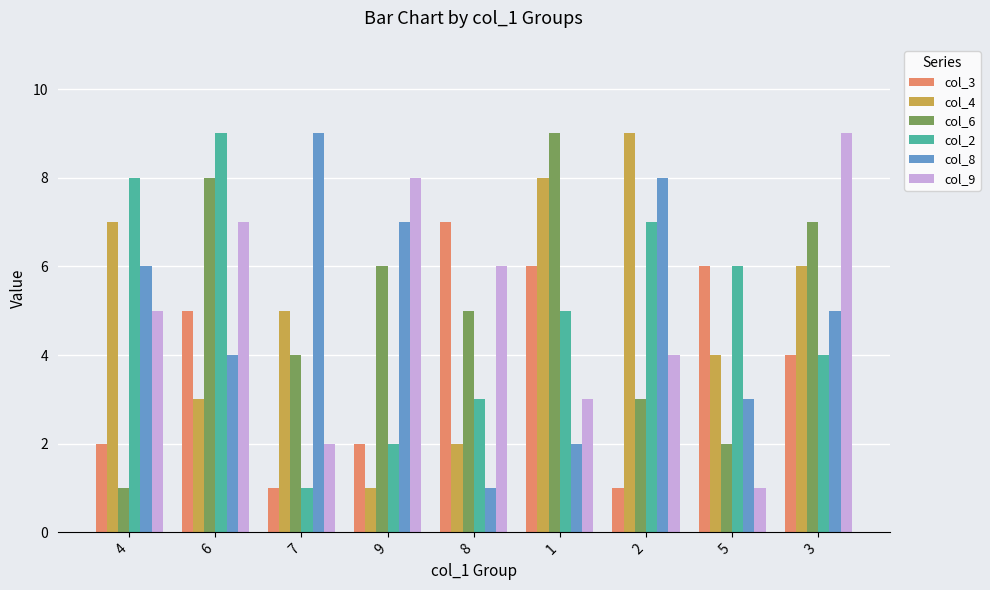

What is the average value of the col_6 series?

5